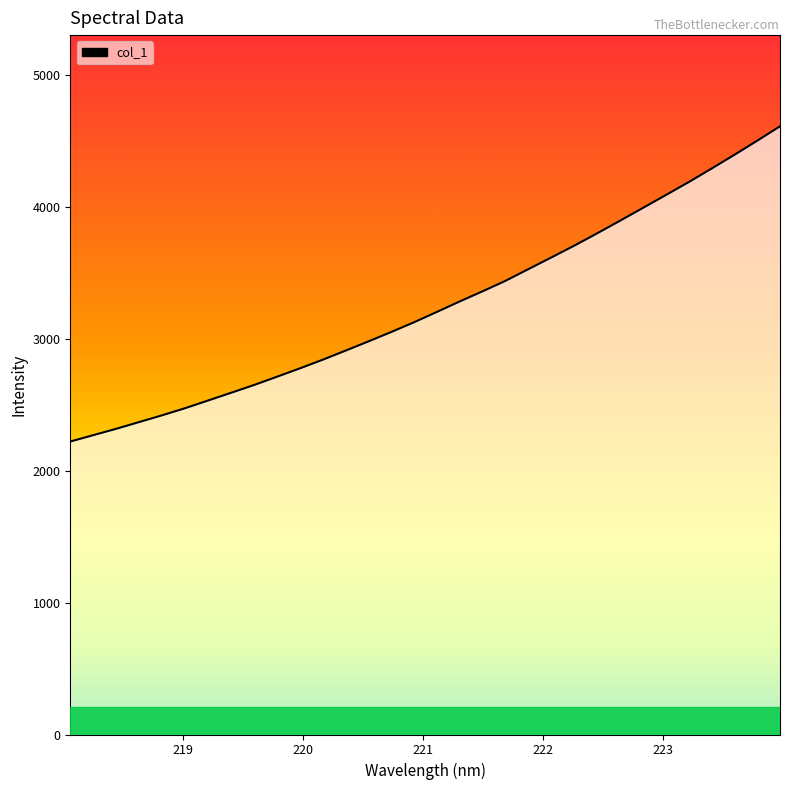

What is the greatest value displayed?

4611.9